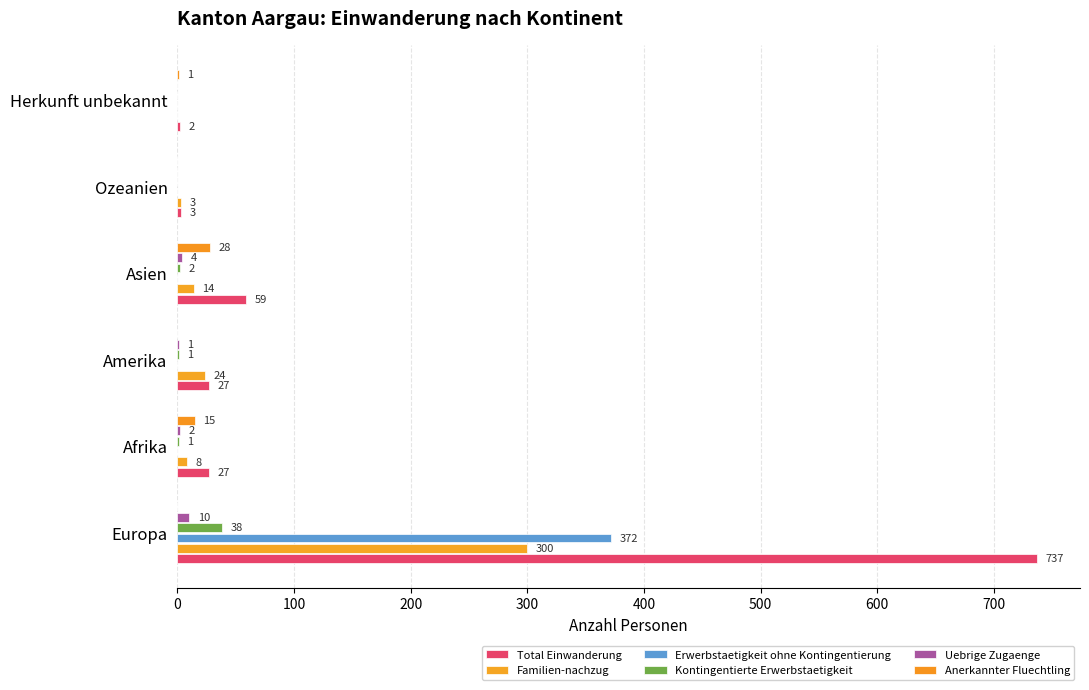

How many series are shown in this chart?

6